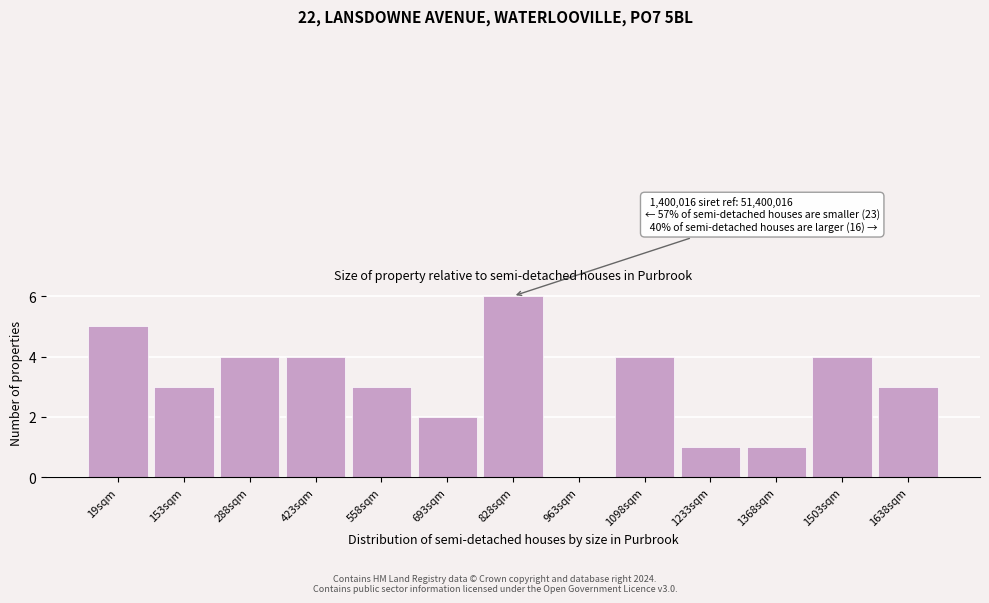

Reading left to right, what are all the values shown in this chart?

19sqm=5	153sqm=3	288sqm=4	423sqm=4	558sqm=3	693sqm=2	828sqm=6	963sqm=0	1098sqm=4	1233sqm=1	1368sqm=1	1503sqm=4	1638sqm=3